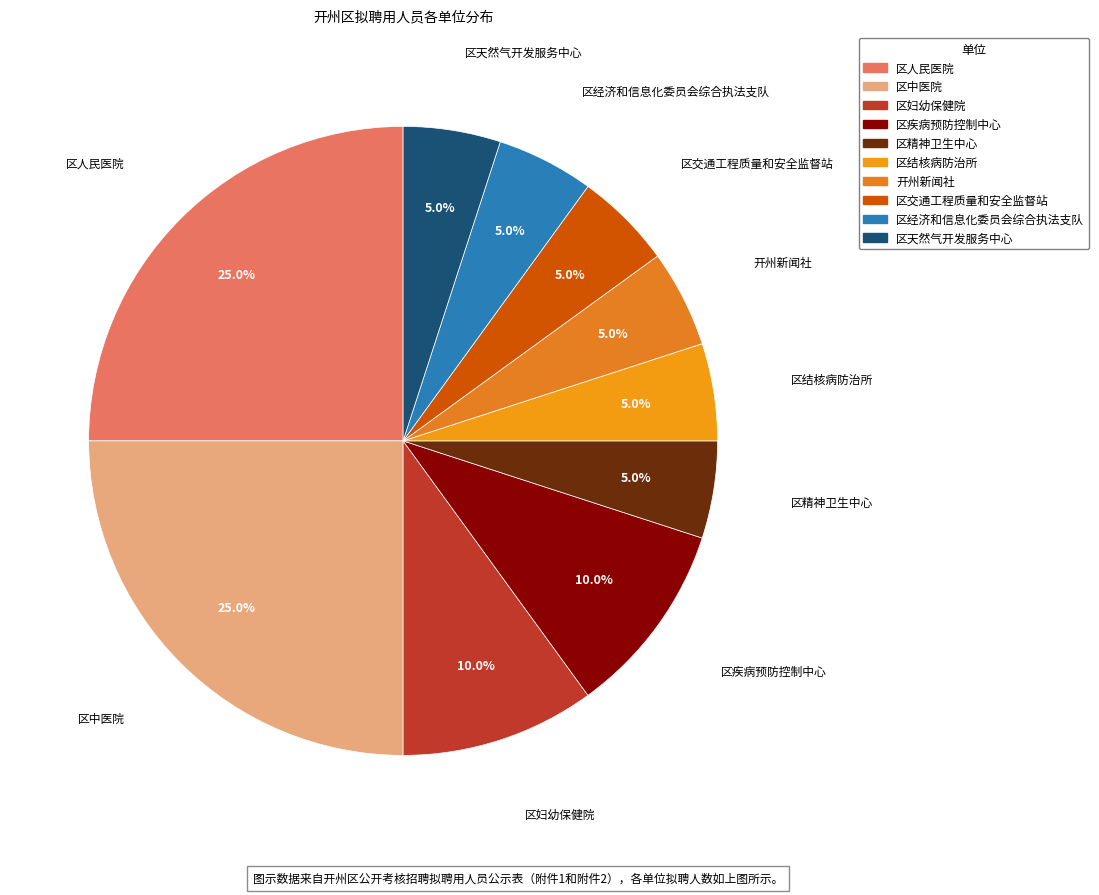

To the nearest percent, what is the difference between the largest and smallest slice percentages?

20%